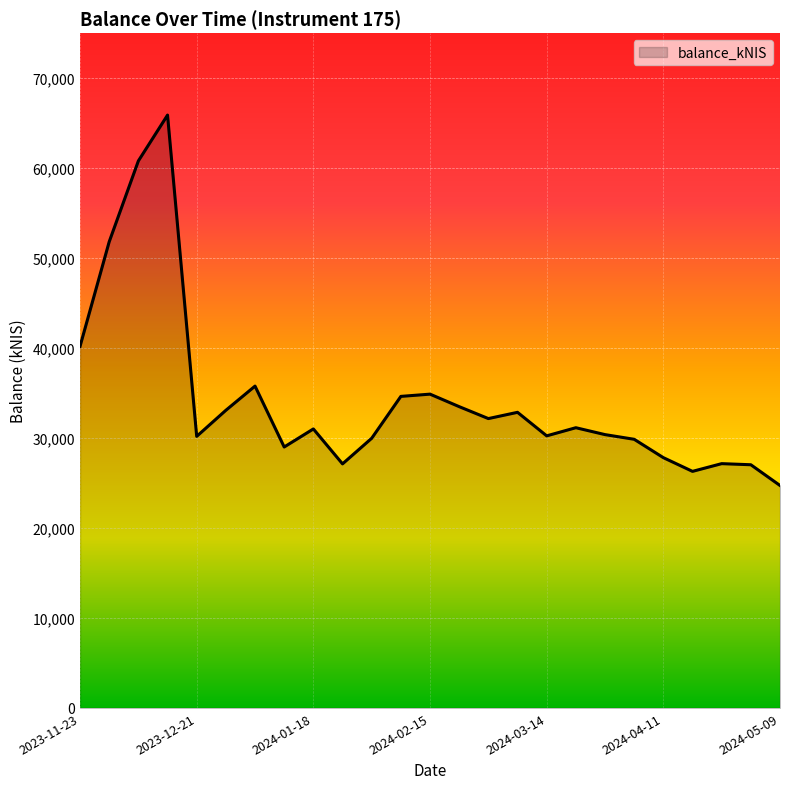

What is the greatest value displayed?

65894.2